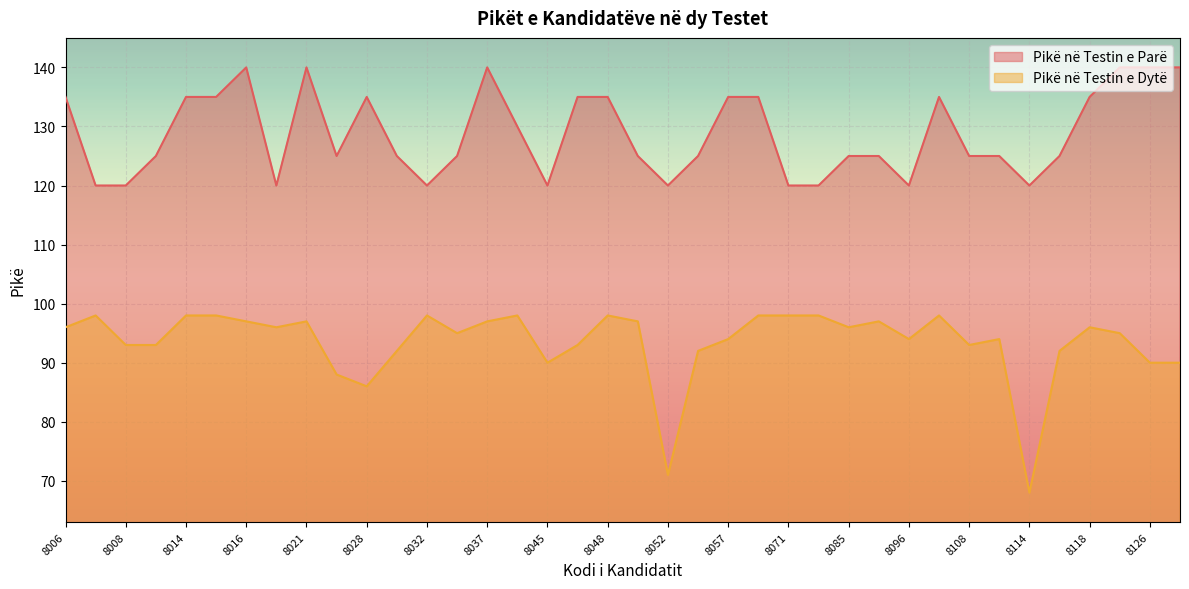

Which series has the largest total across all categories?

Pikë në Testin e Parë